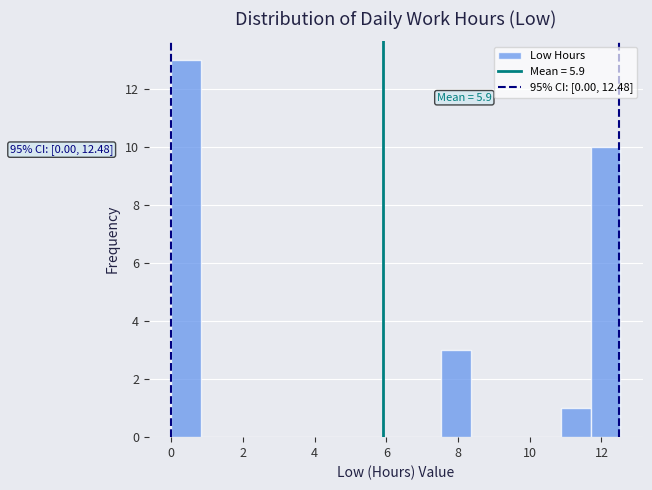

Over which range of the x-axis is the bar tallest?

0.0 to 0.8